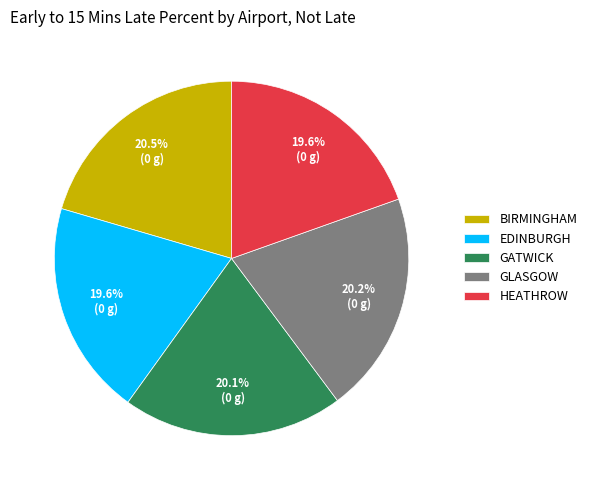

What percentage is the GLASGOW slice, to the nearest percent?

20%